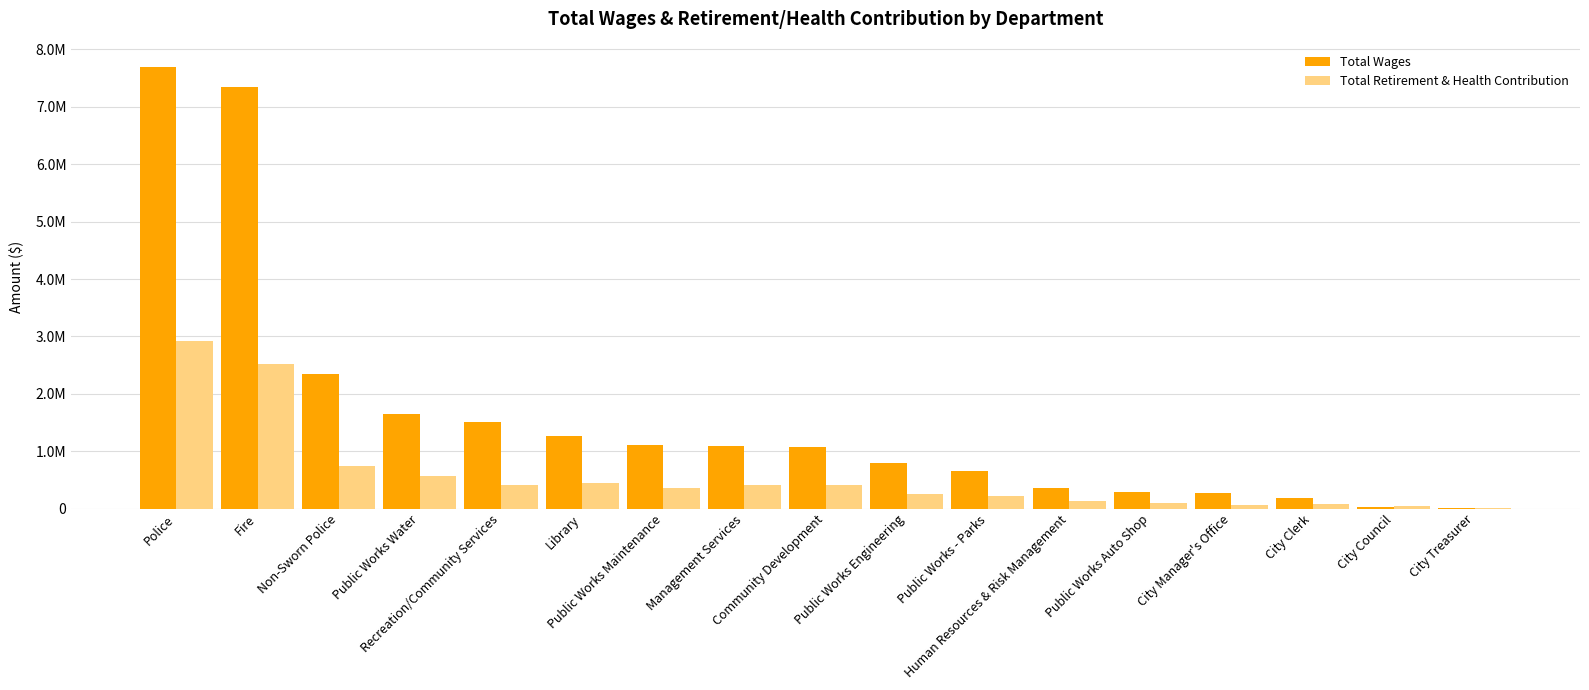

What is the label of the 16th bar from the left?

City Council